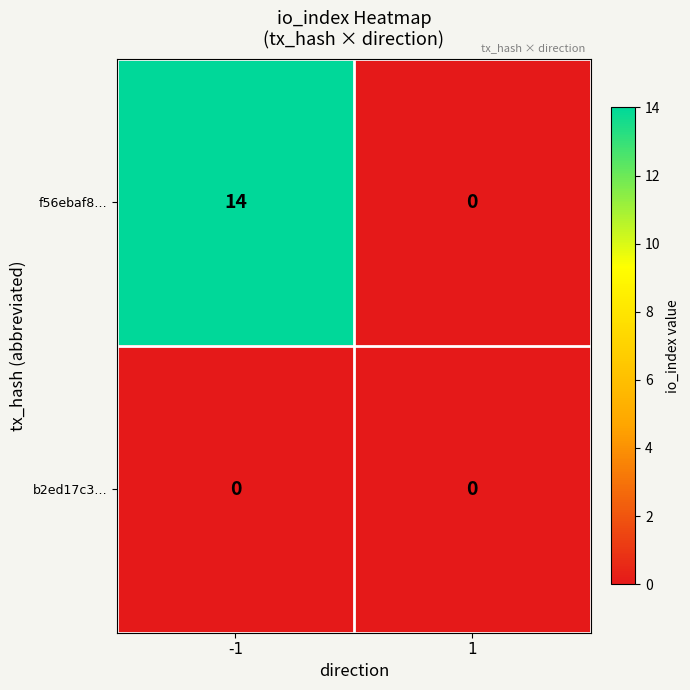

How many categories are shown in the chart?

2